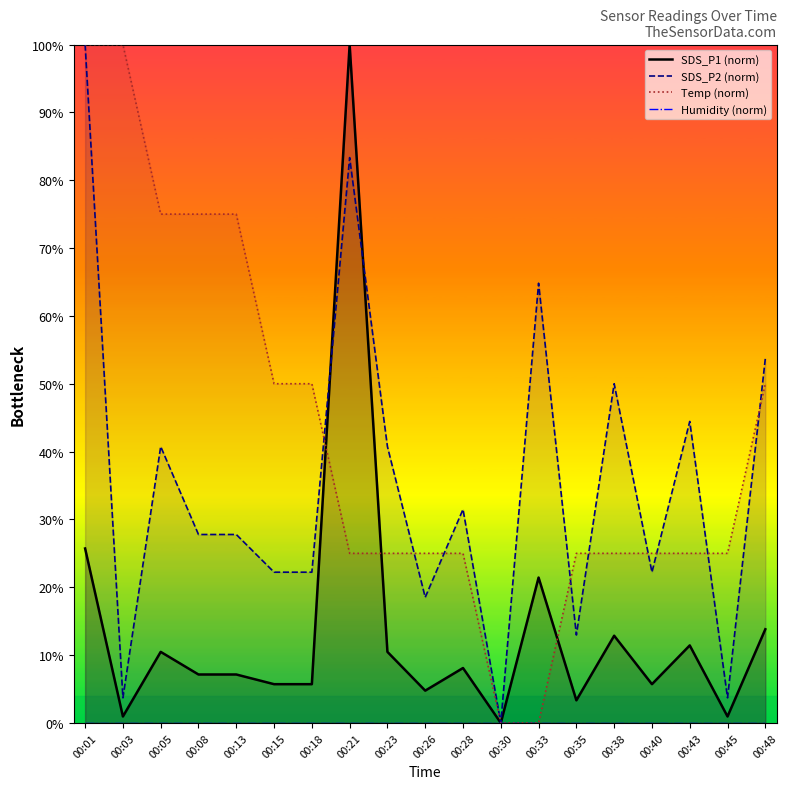

The value of Temp (norm) at 00:26 is 11.7. True or false?

False